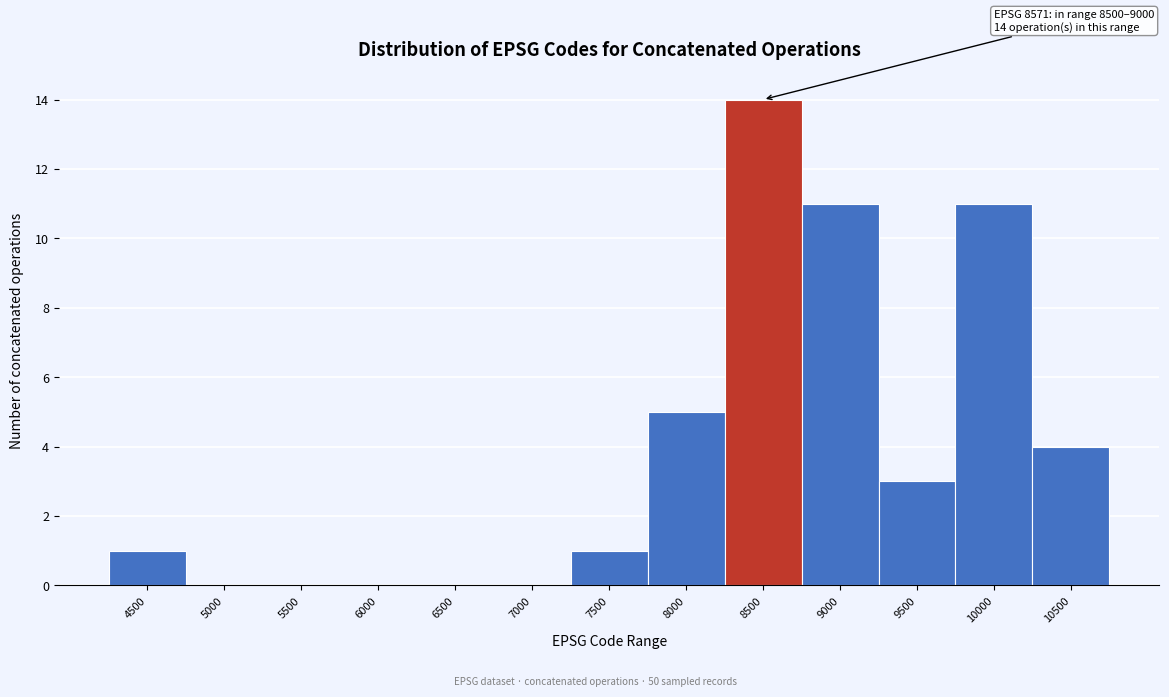

Reading left to right, transcribe all the data shown in this chart.

4500=1	5000=0	5500=0	6000=0	6500=0	7000=0	7500=1	8000=5	8500=14	9000=11	9500=3	10000=11	10500=4